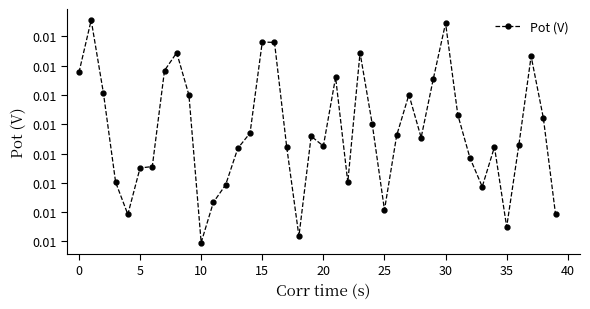

Does the chart have visible grid lines?

No